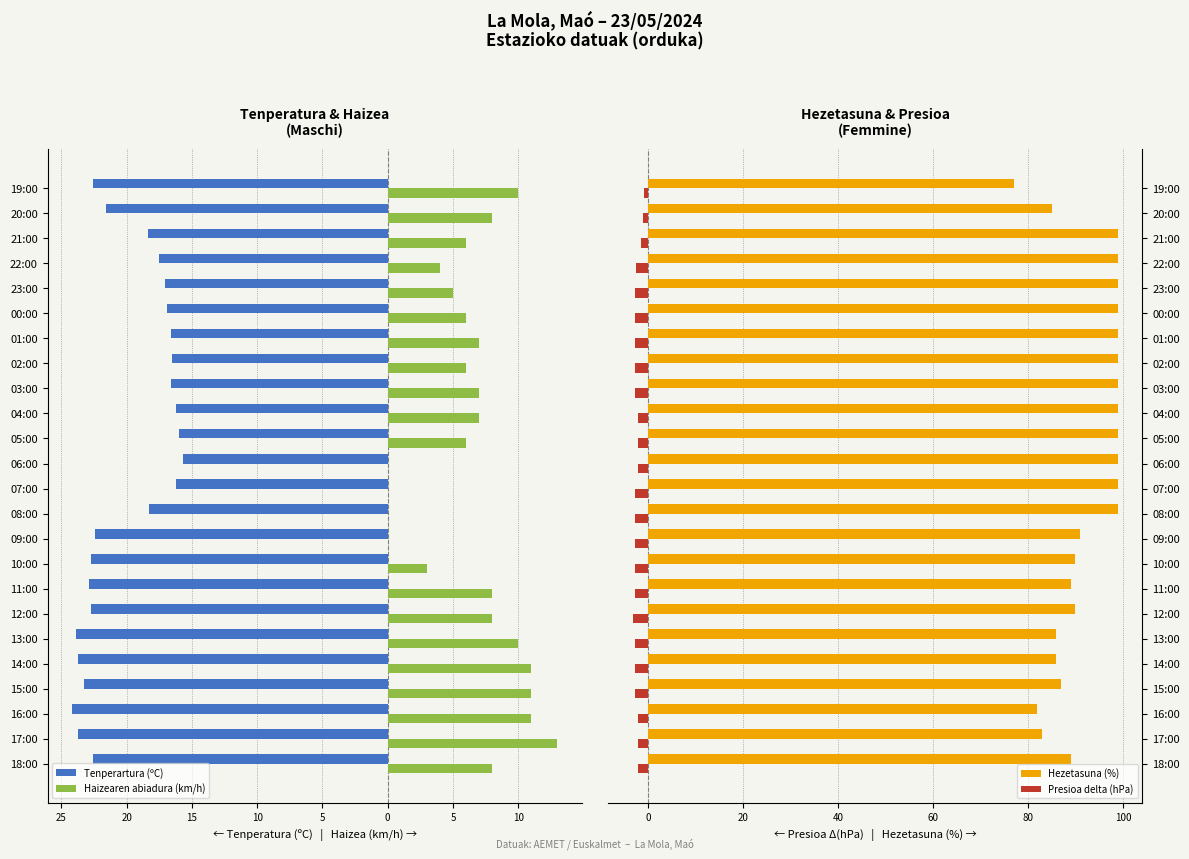

What is the sum of all Hezetasuna (%) values?

2223.0